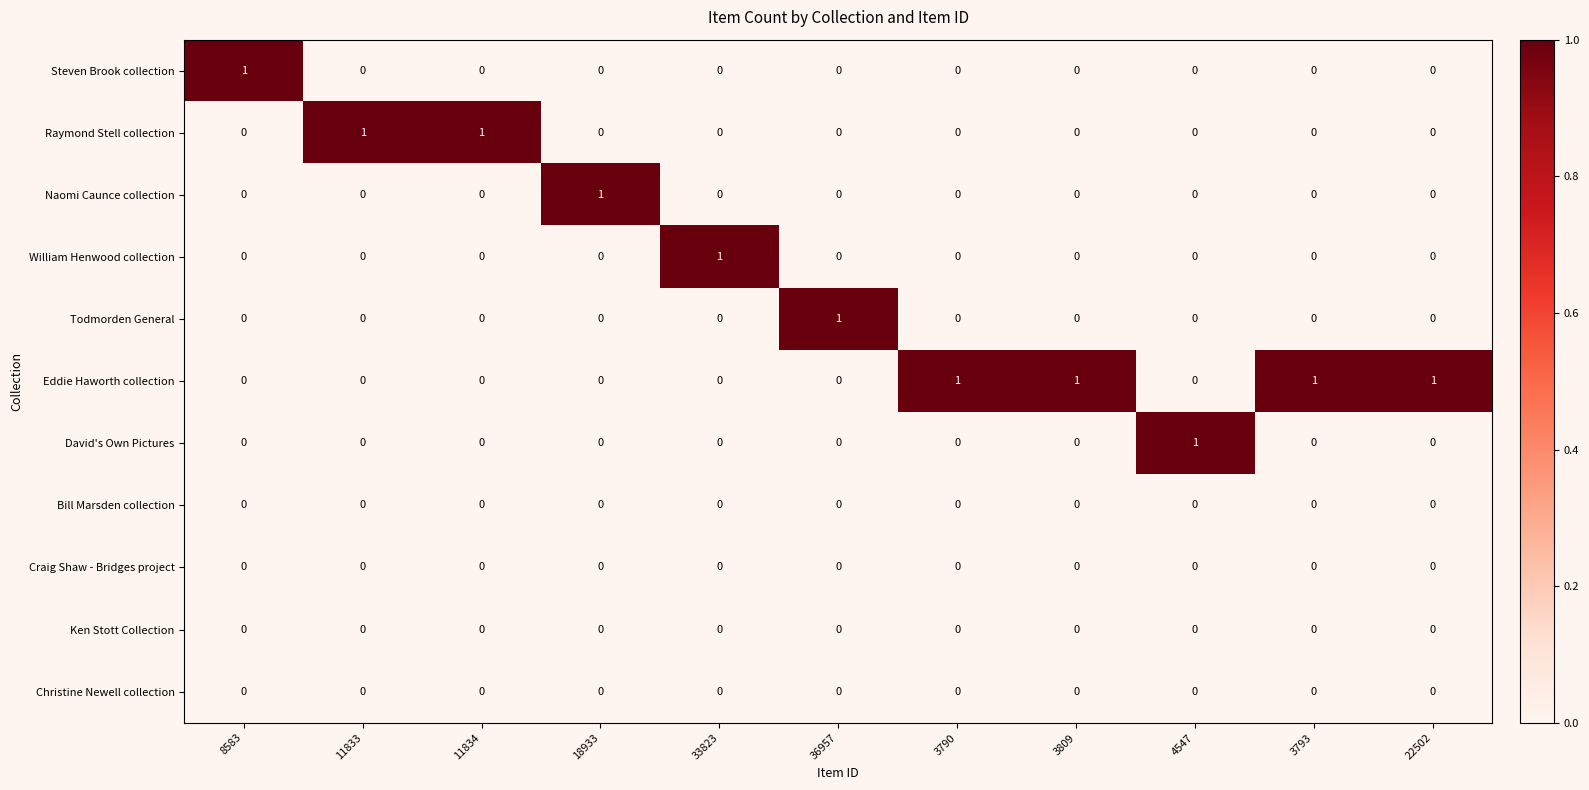

Which series has the largest total across all categories?

Eddie Haworth collection